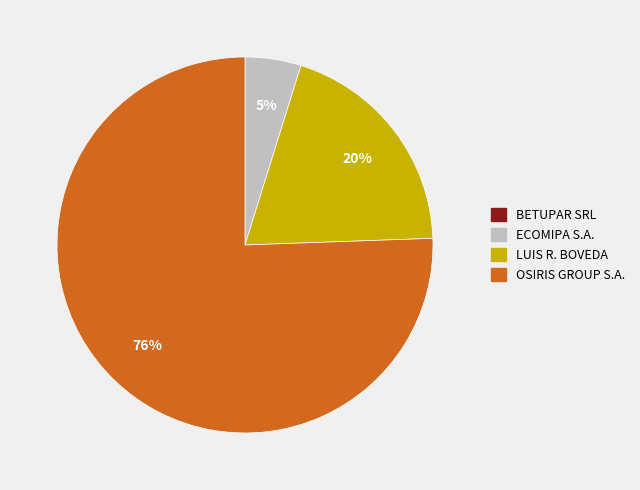

Does any single category account for the majority?

Yes